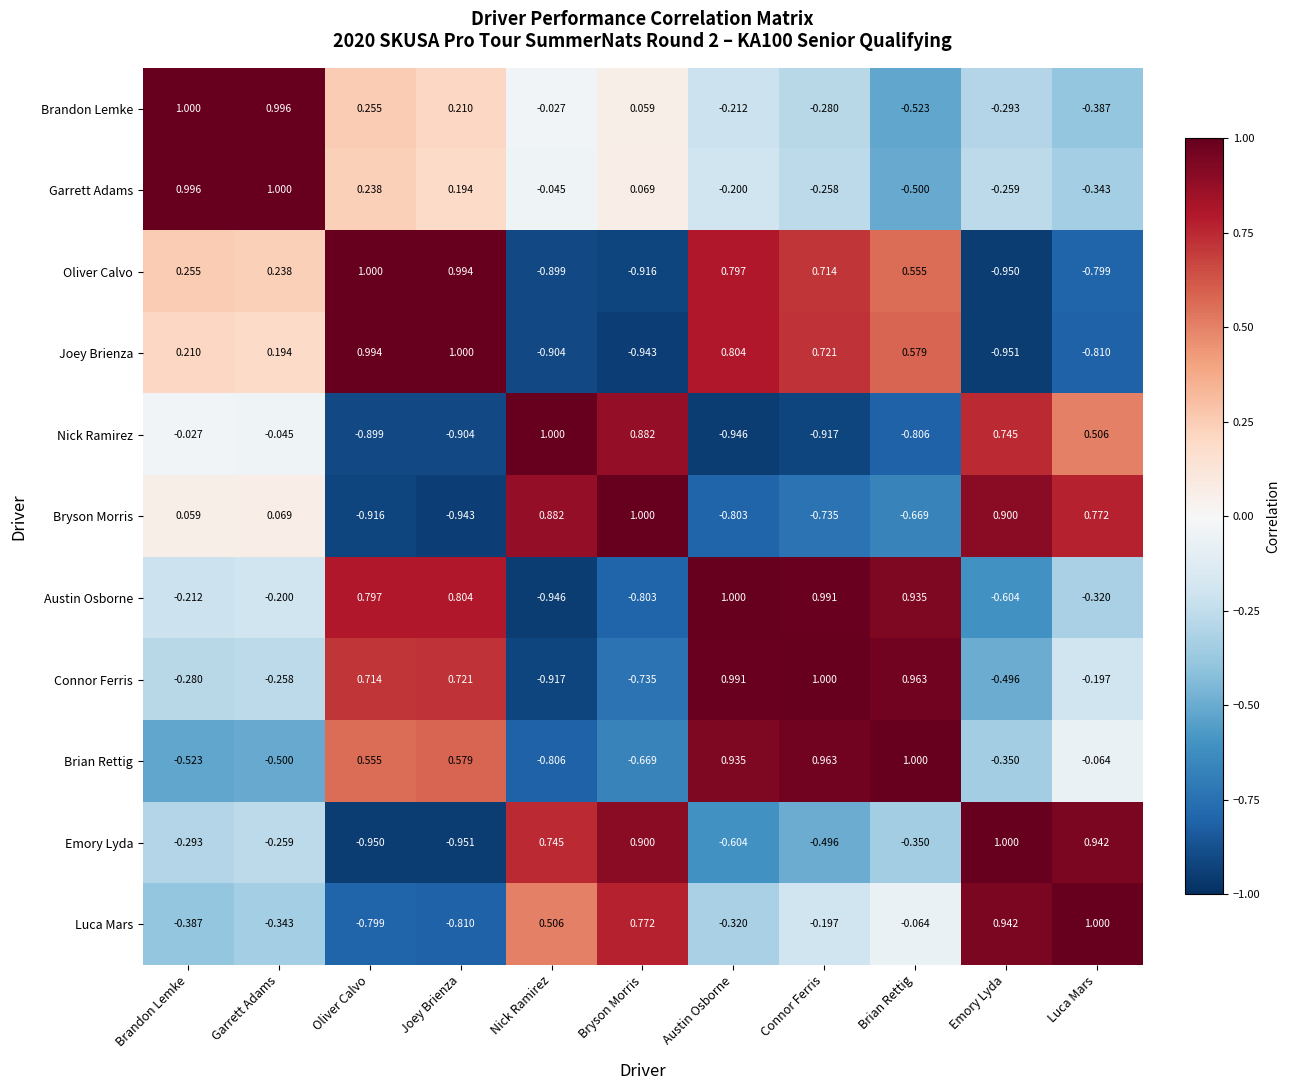

Which category has the highest value in the Nick Ramirez series?

Nick Ramirez